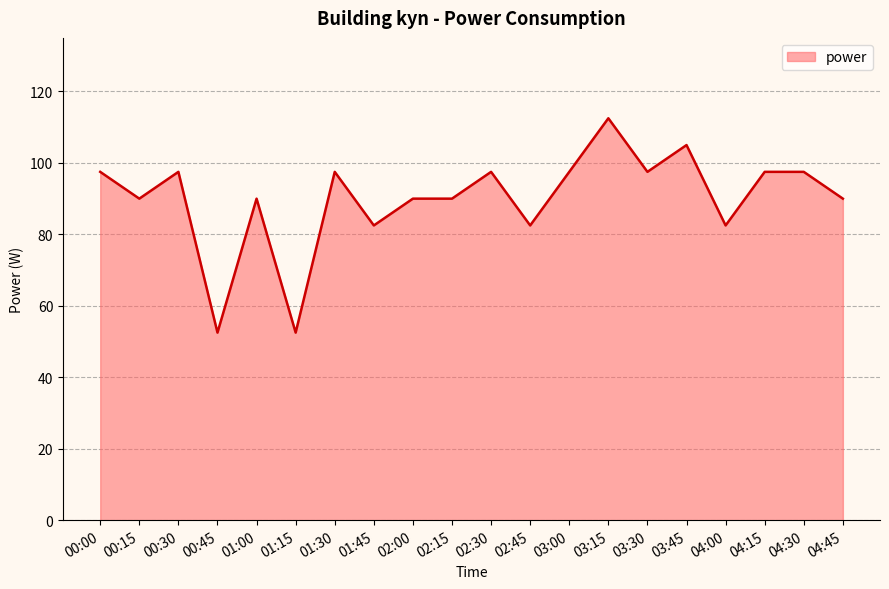

What is the difference between the maximum and minimum values?

60.0